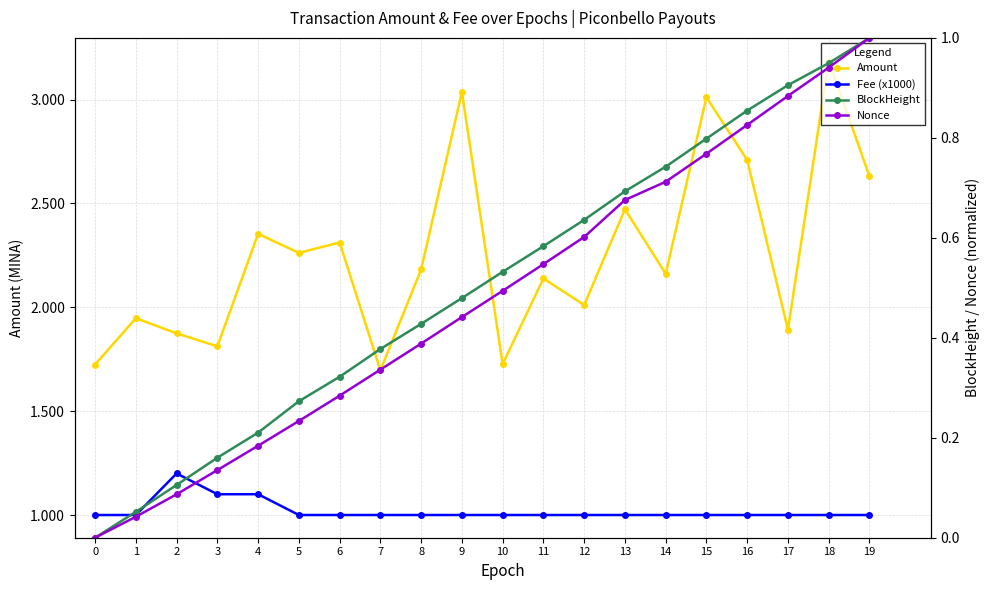

True or false: BlockHeight and Fee (x1000) intersect in this chart.

False